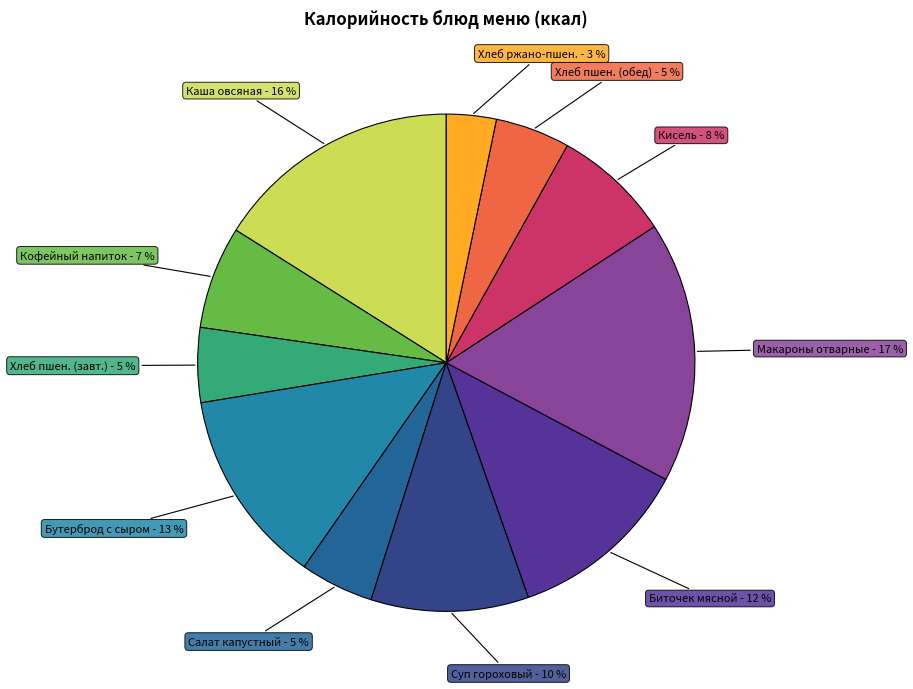

To the nearest percent, what percentage of the pie is Хлеб ржано-пшен.?

3%